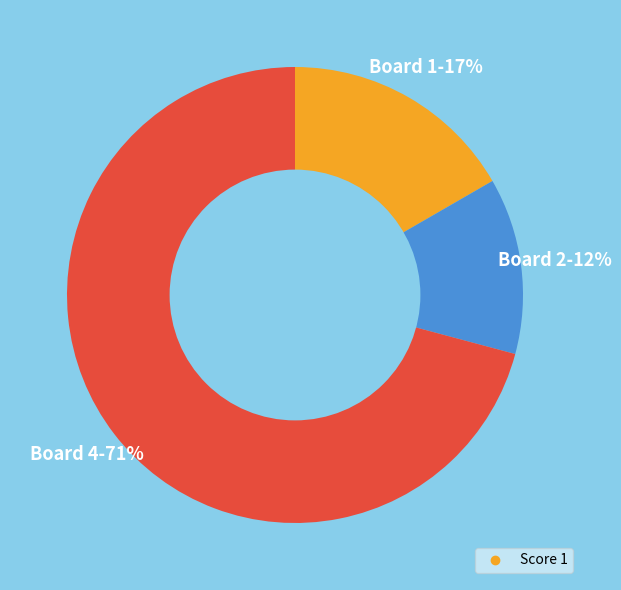

Does any single category account for the majority?

Yes